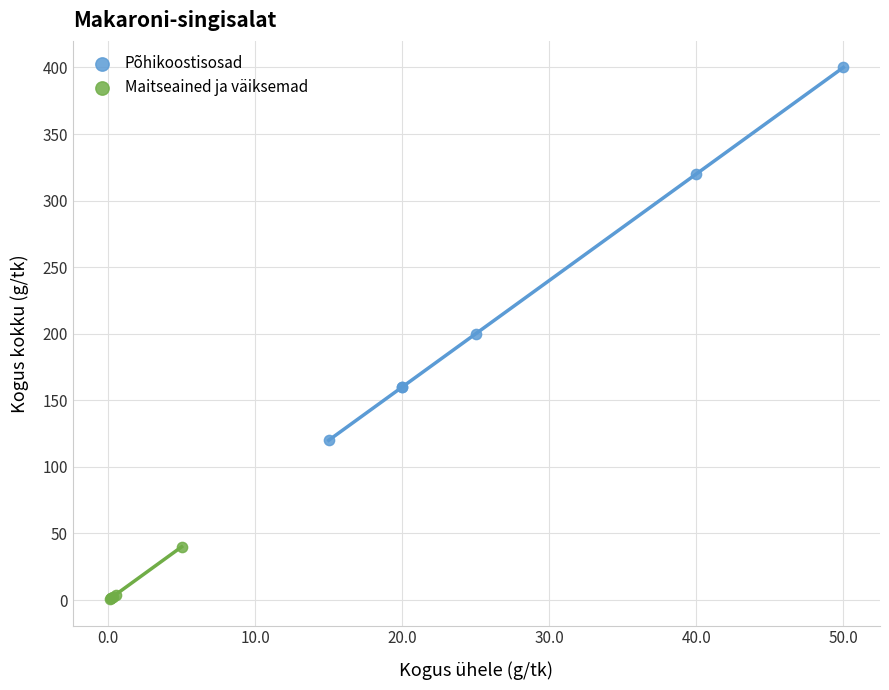

Which series has the widest spread of Y values?

Põhikoostisosad